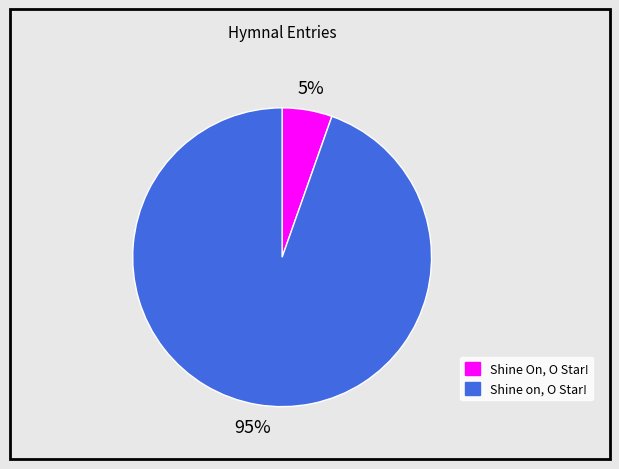

Is the sum of Shine on, O Star! and Shine On, O Star! greater than half?

Yes